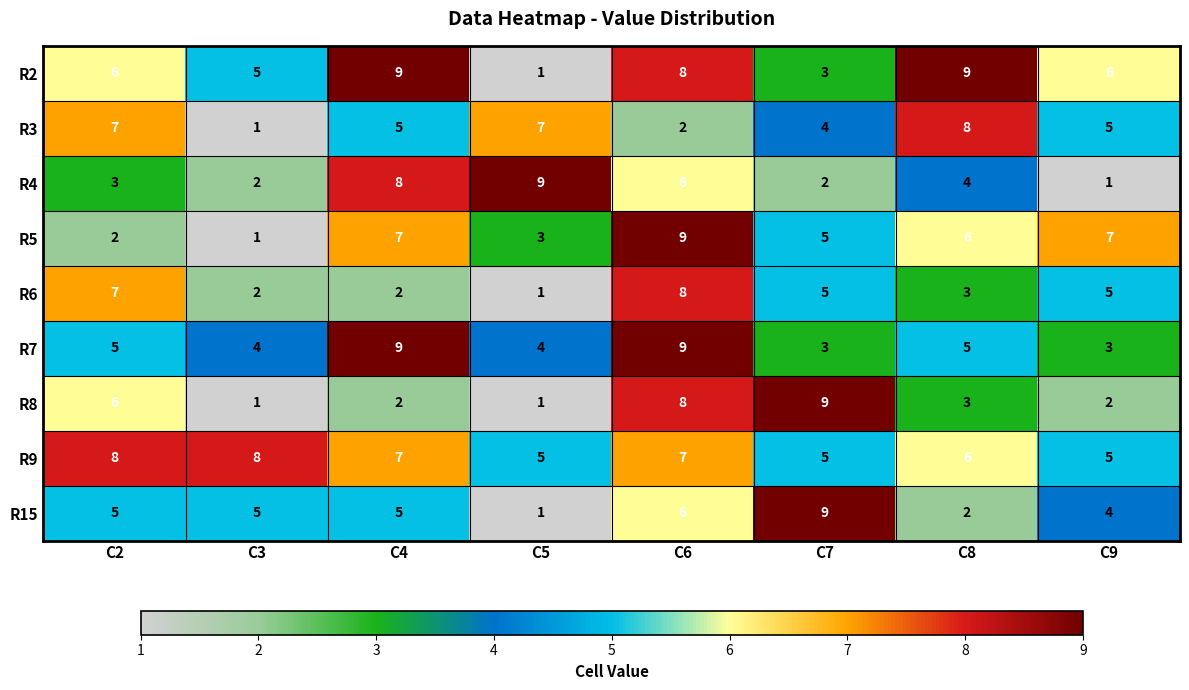

What is the spread (max minus min) of values at C2?

6